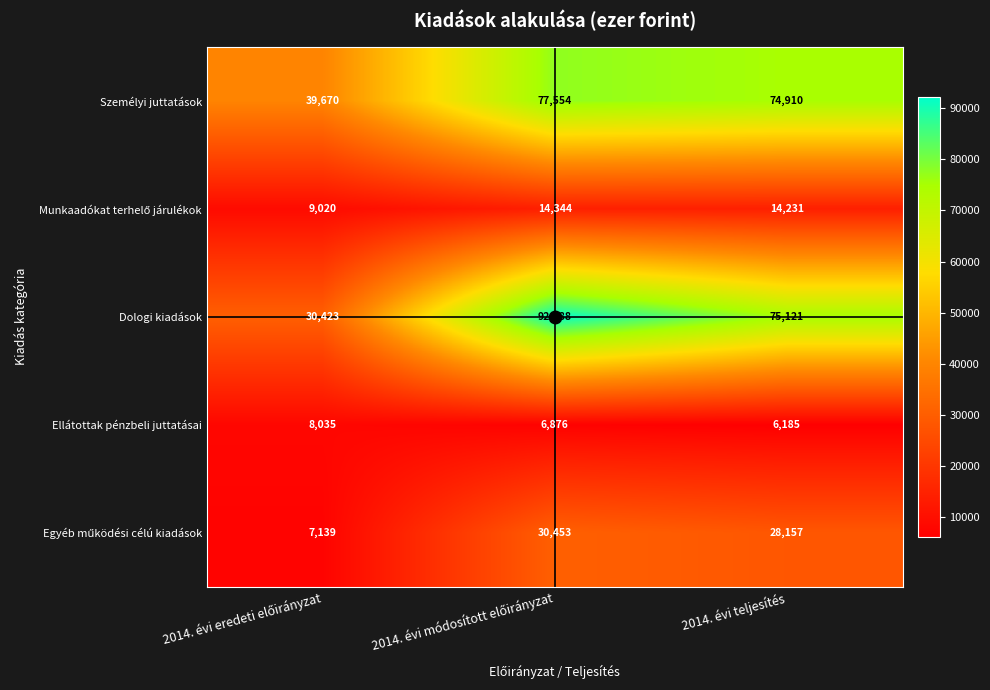

How many data points does each series have?

3